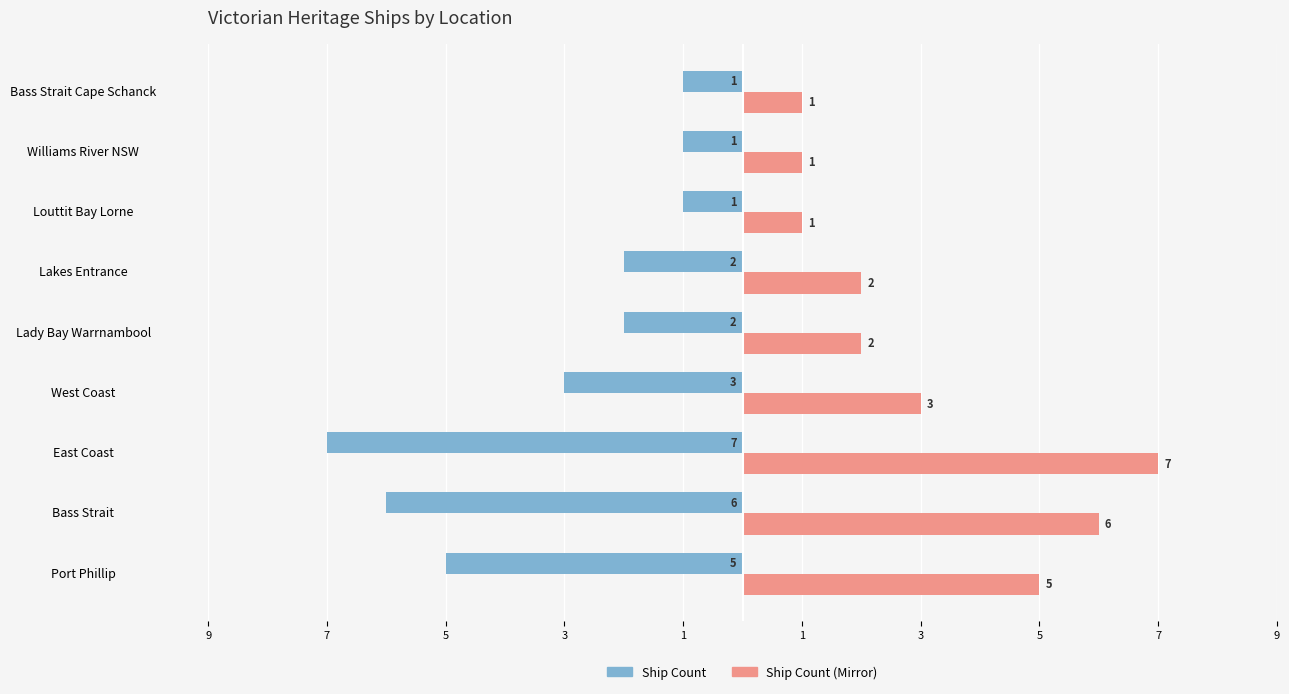

What is the minimum value for Ship Count (Mirror)?

1